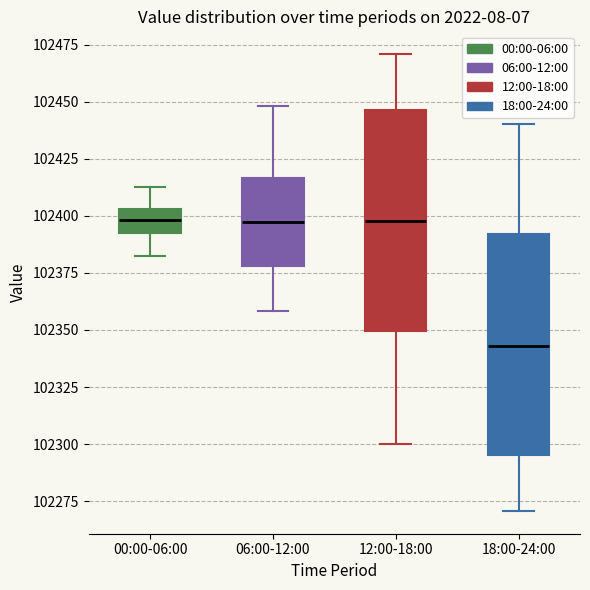

Where is the lower edge of the box for 18:00-24:00 on the y-axis? The values are not printed on the chart, so give them approximately, as read against the axis.

102295